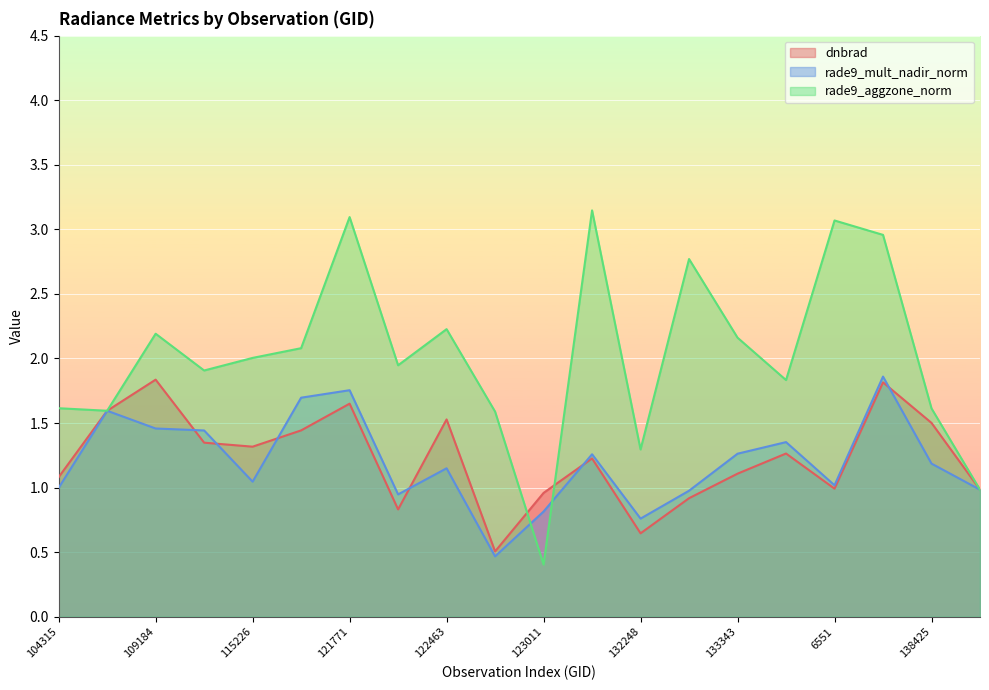

Reading right to left, what are all the values shown in this chart?

dnbrad: 139217=1.0	138425=1.5	137852=1.8	6551=1.0	134260=1.3	133343=1.1	132798=0.9	132248=0.6	131704=1.2	123011=1.0	122837=0.5	122463=1.5	122289=0.8	121771=1.6	121249=1.4	115226=1.3	115113=1.3	109184=1.8	104431=1.6	104315=1.1
rade9_mult_nadir_norm: 139217=1.0	138425=1.2	137852=1.9	6551=1.0	134260=1.4	133343=1.3	132798=1.0	132248=0.8	131704=1.3	123011=0.8	122837=0.5	122463=1.1	122289=0.9	121771=1.8	121249=1.7	115226=1.0	115113=1.4	109184=1.5	104431=1.6	104315=1.0
rade9_aggzone_norm: 139217=1.0	138425=1.6	137852=3.0	6551=3.1	134260=1.8	133343=2.2	132798=2.8	132248=1.3	131704=3.1	123011=0.4	122837=1.6	122463=2.2	122289=1.9	121771=3.1	121249=2.1	115226=2.0	115113=1.9	109184=2.2	104431=1.6	104315=1.6